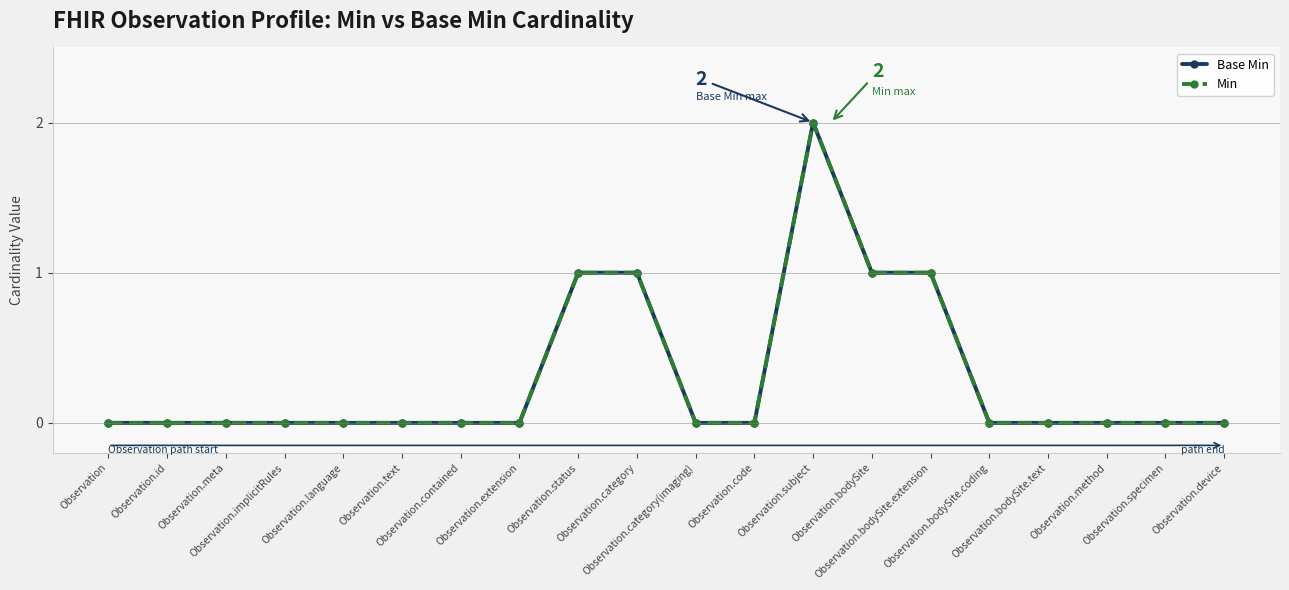

Does the chart have visible grid lines?

No